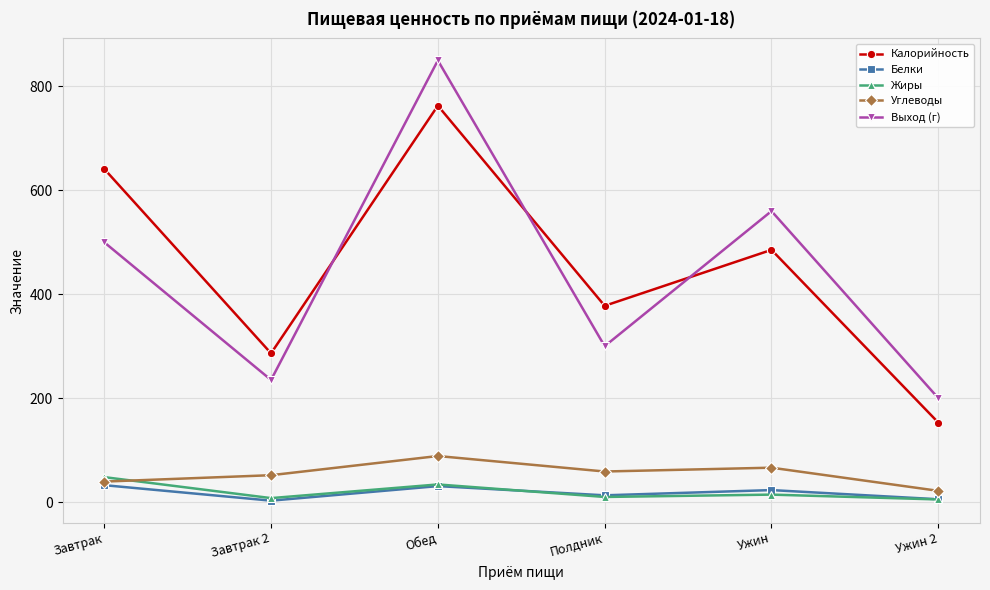

Which series has the largest total across all categories?

Калорийность